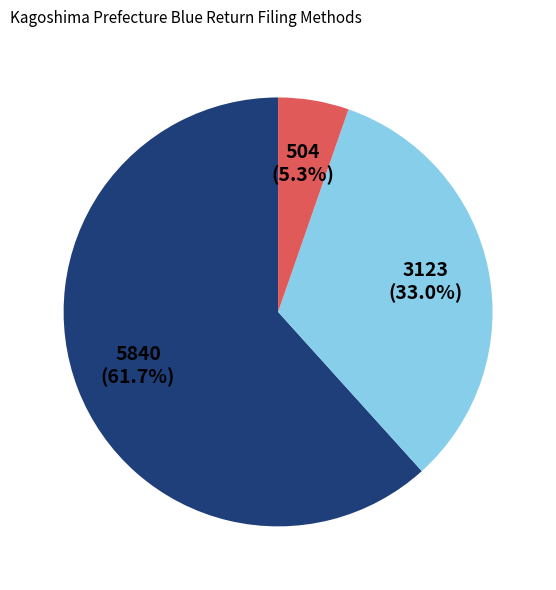

Is there any slice that represents more than half of the pie?

Yes